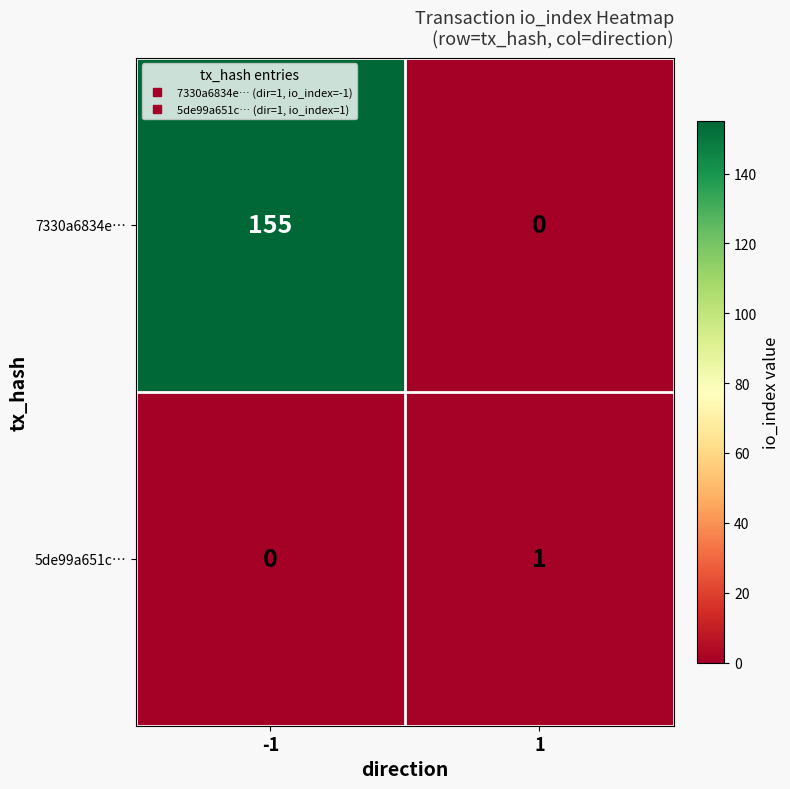

How many categories are shown in the chart?

2